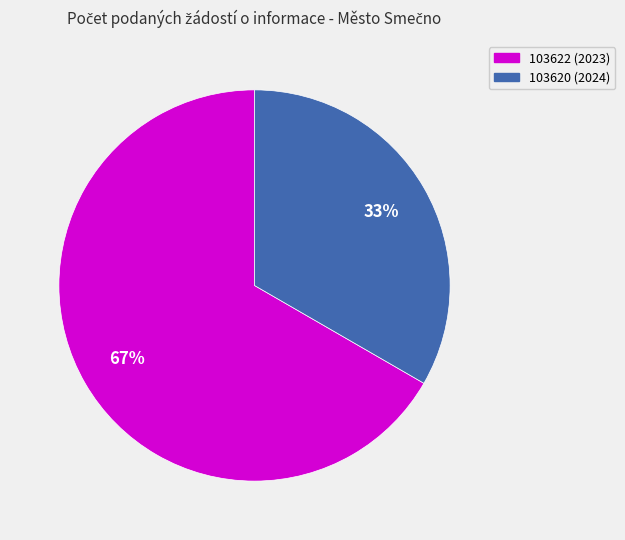

What is the ratio of the value at 103620 (2024) to the value at 103622 (2023)?

0.5